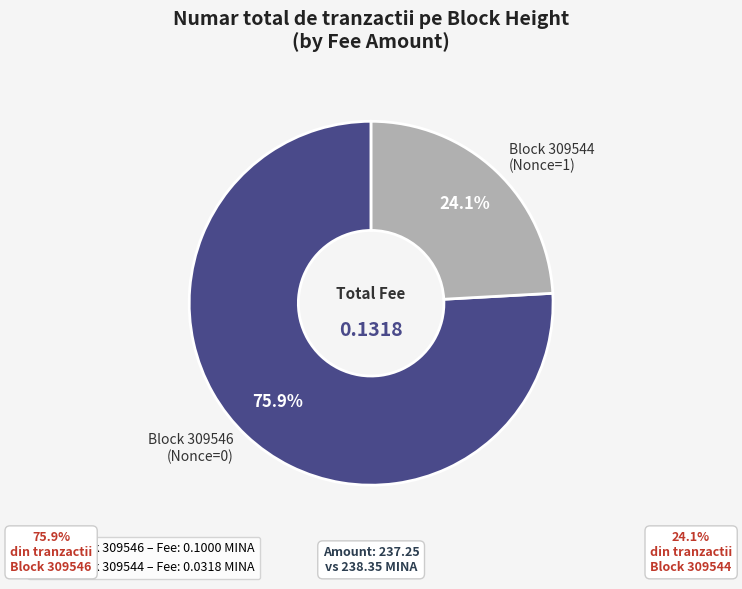

Rank the categories by value from lowest to highest.

Block 309544 (Nonce=1), Block 309546 (Nonce=0)